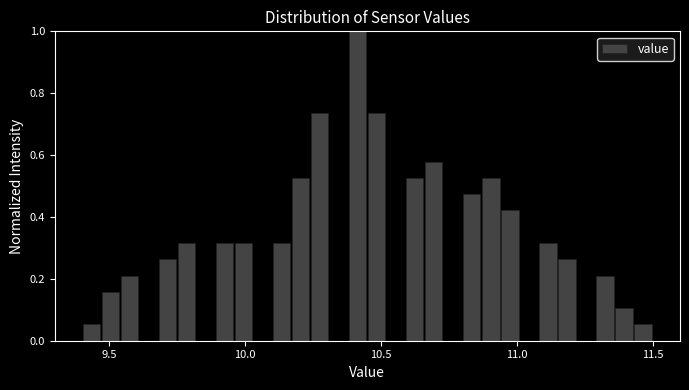

Around what value on the x-axis is the tallest bar? Give the approximate position of its centre, as read against the axis.

10.40